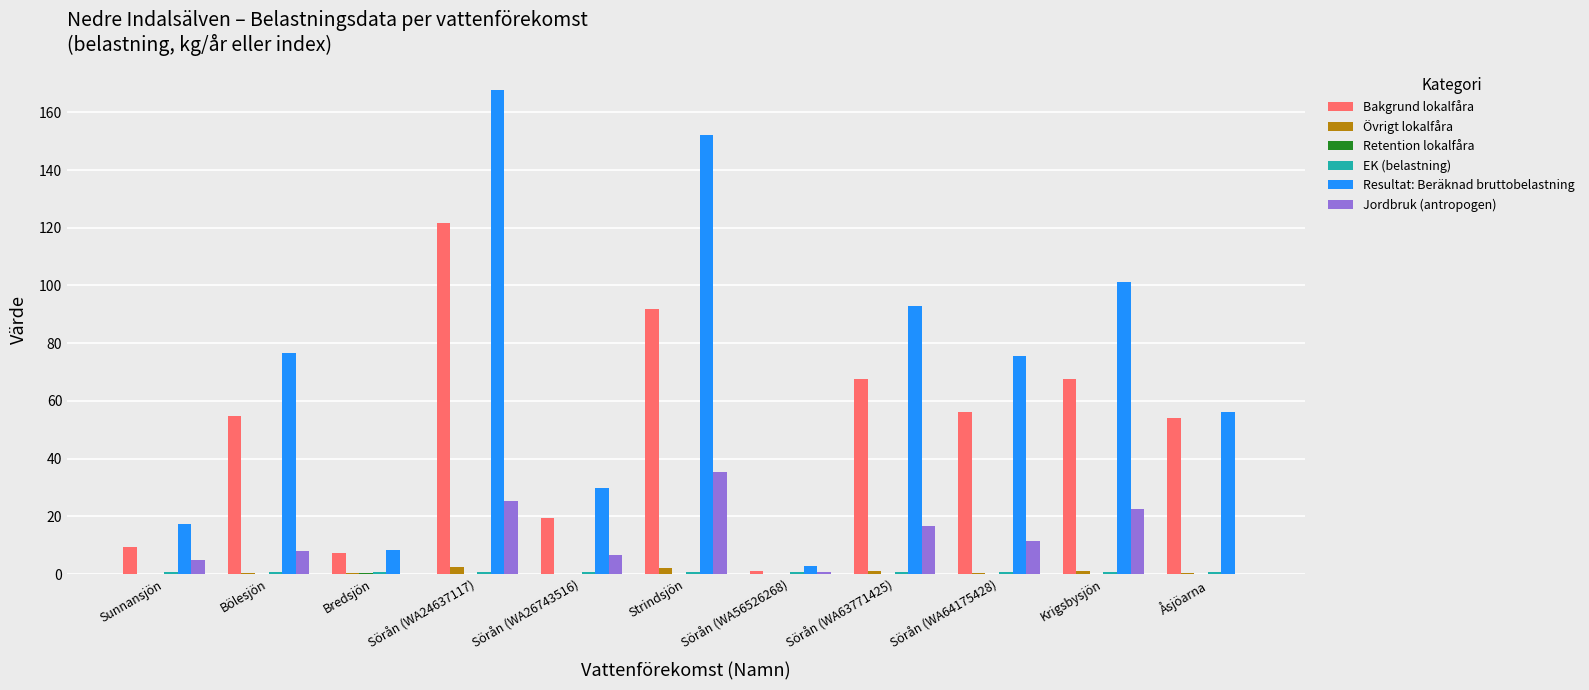

Are the bars horizontal?

No